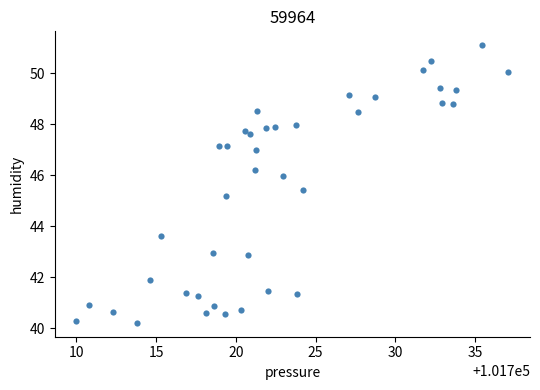

What is the range of X values (max minus min)?

27.1